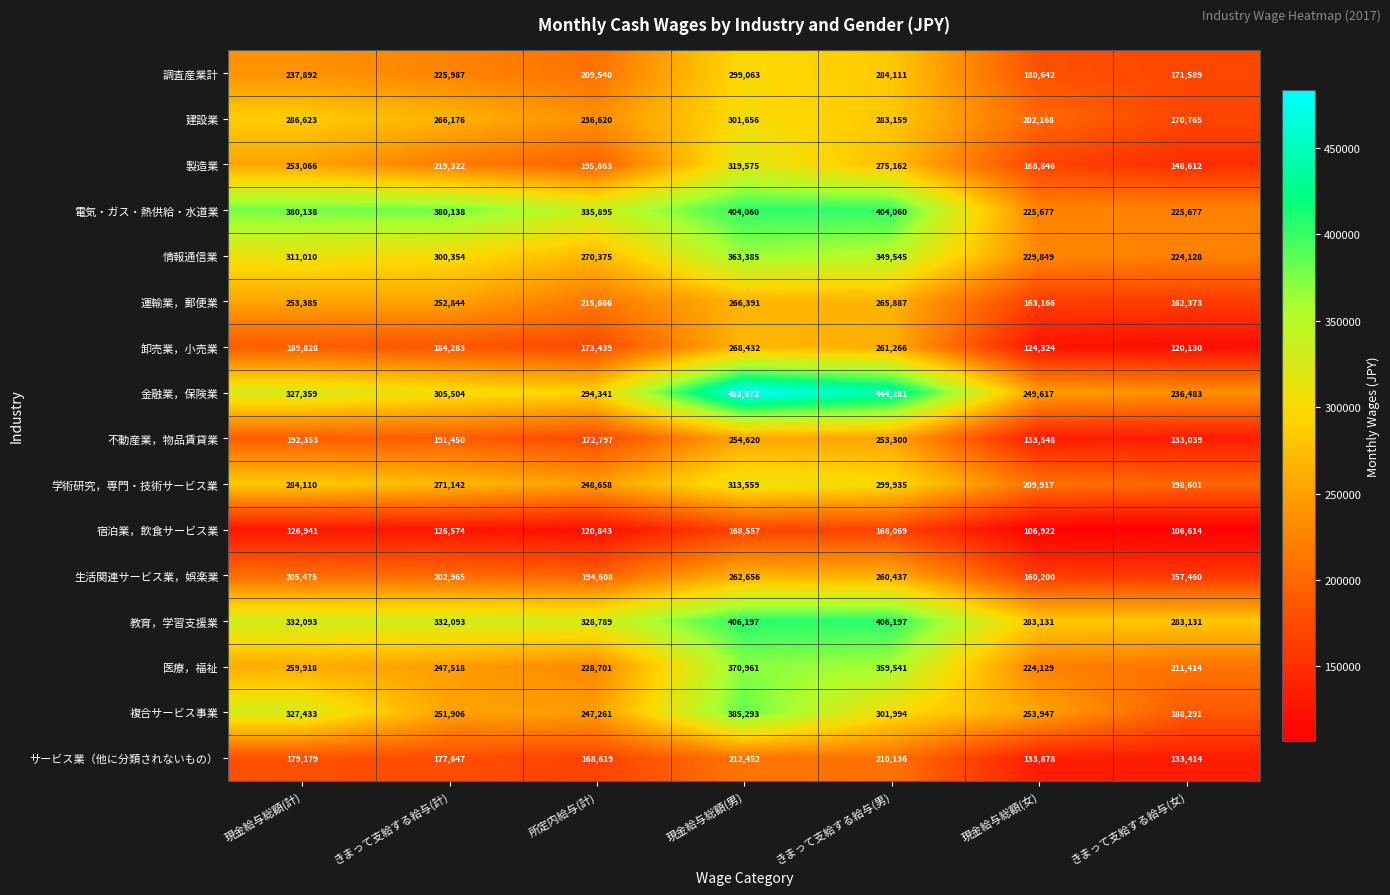

What is the minimum value shown in the chart?

106614